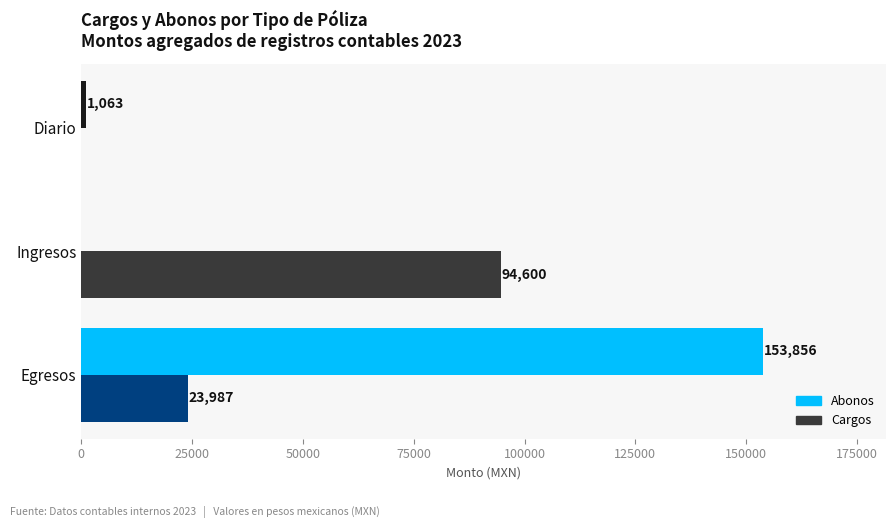

What is the sum of all Cargos values?

118587.0